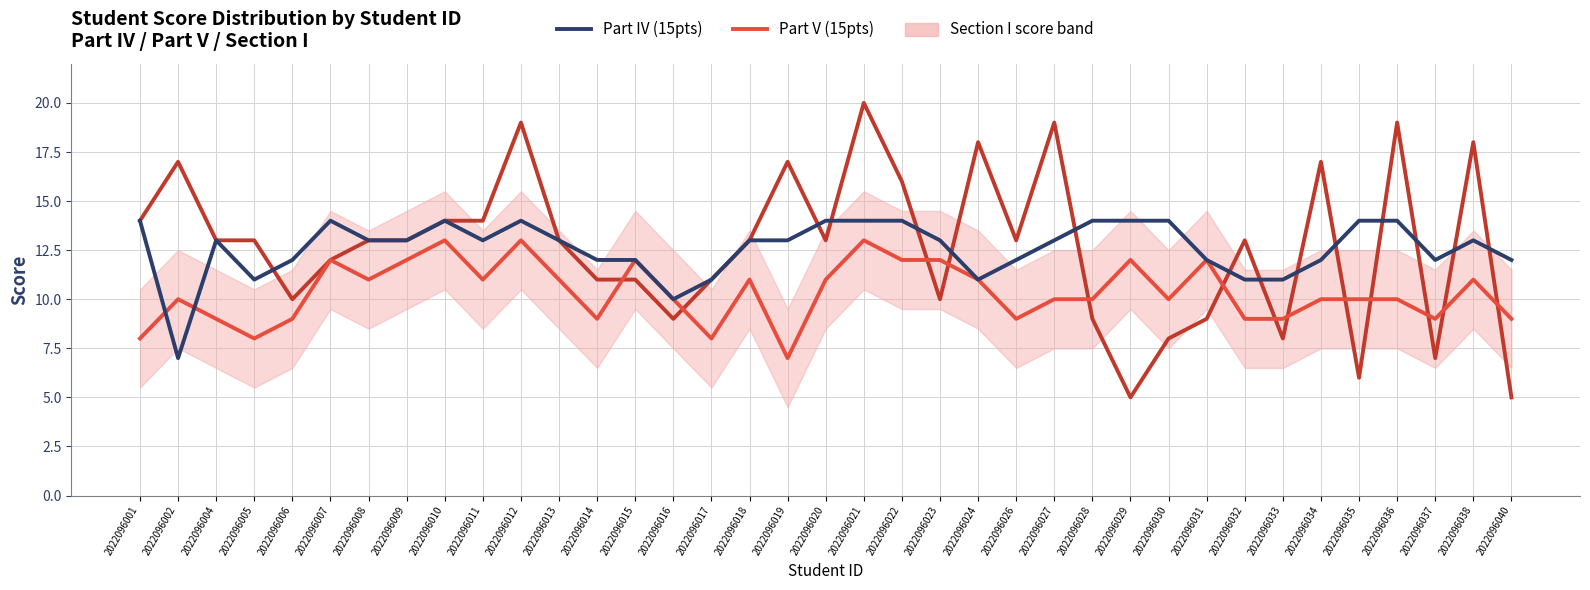

How many values in the Part IV (15pts) series are below 13?

15